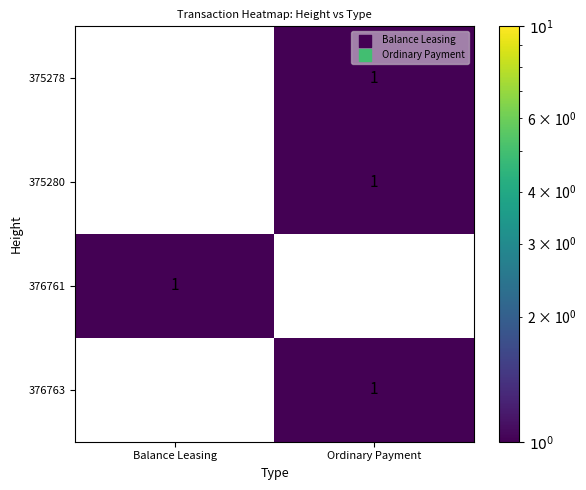

The value of 376761 at Balance Leasing is 1. True or false?

True